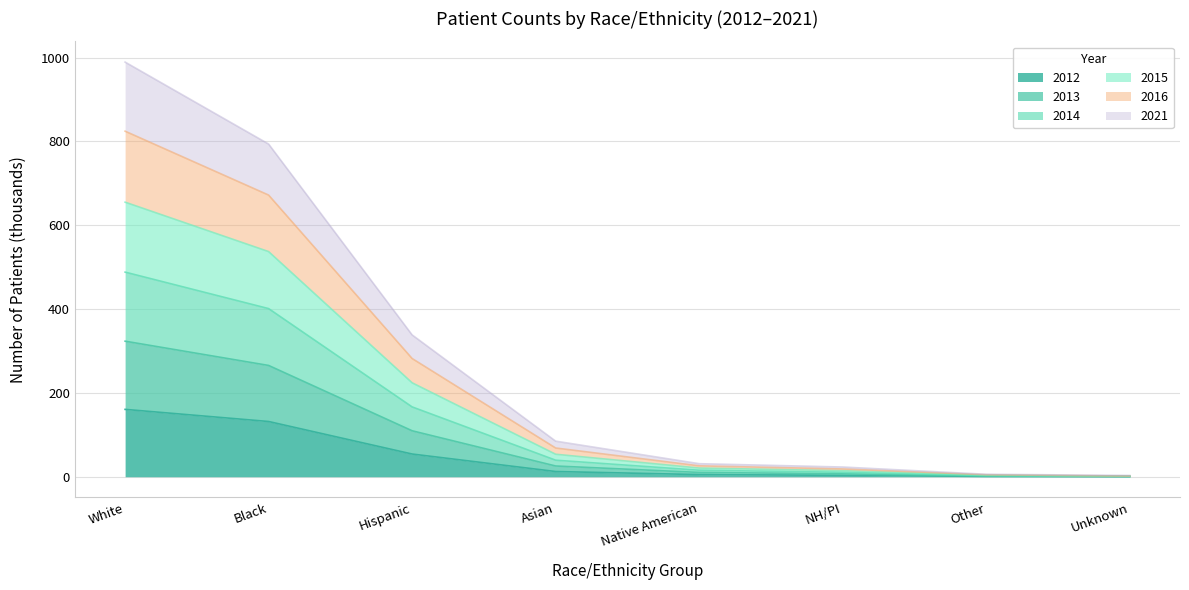

Rank the series by their maximum value, from lowest to highest.

2012, 2021, 2013, 2014, 2015, 2016